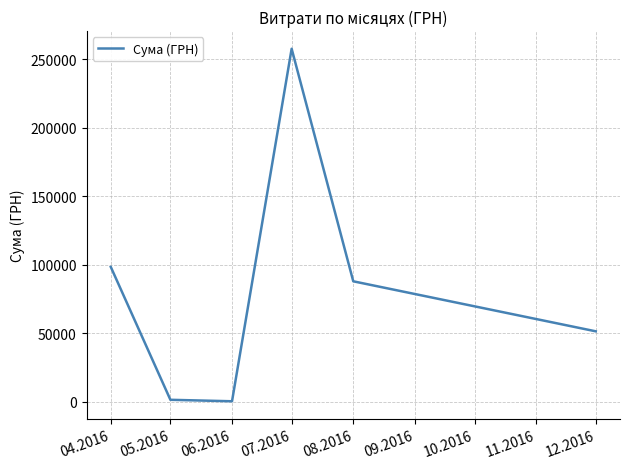

What is the difference between the maximum and minimum values?

257593.0